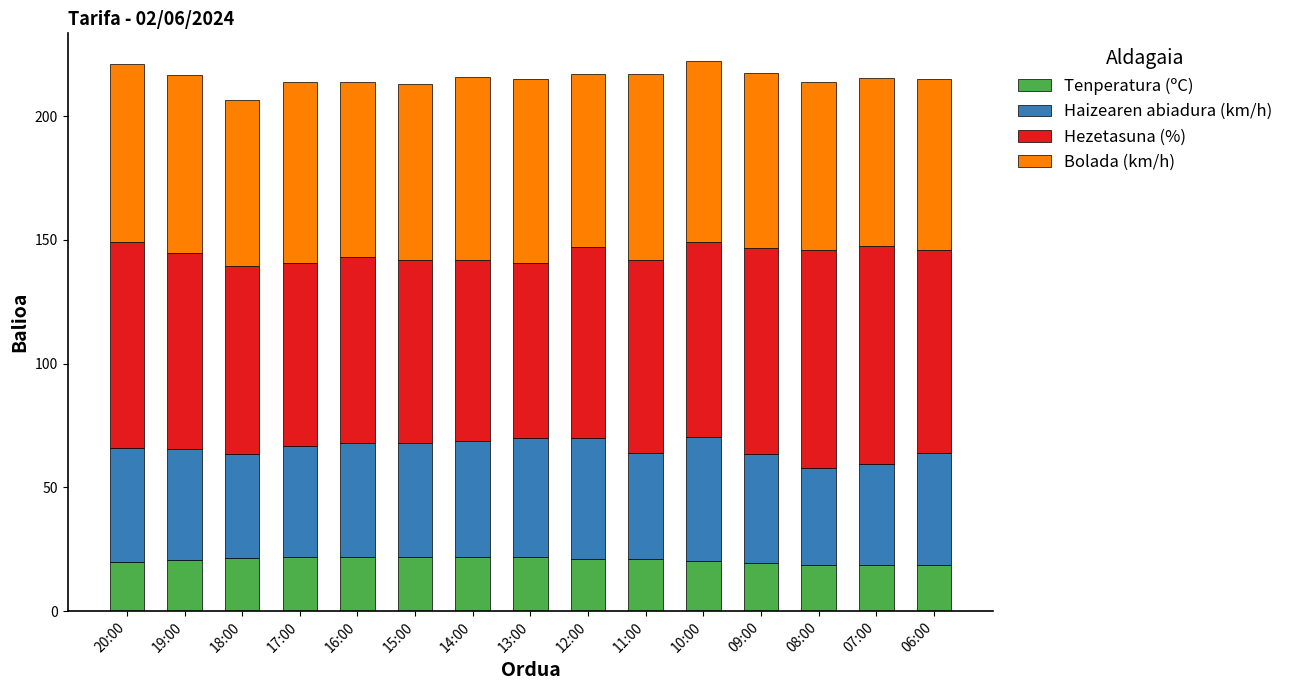

What is the lowest value of the Tenperatura (ºC) series?

18.5